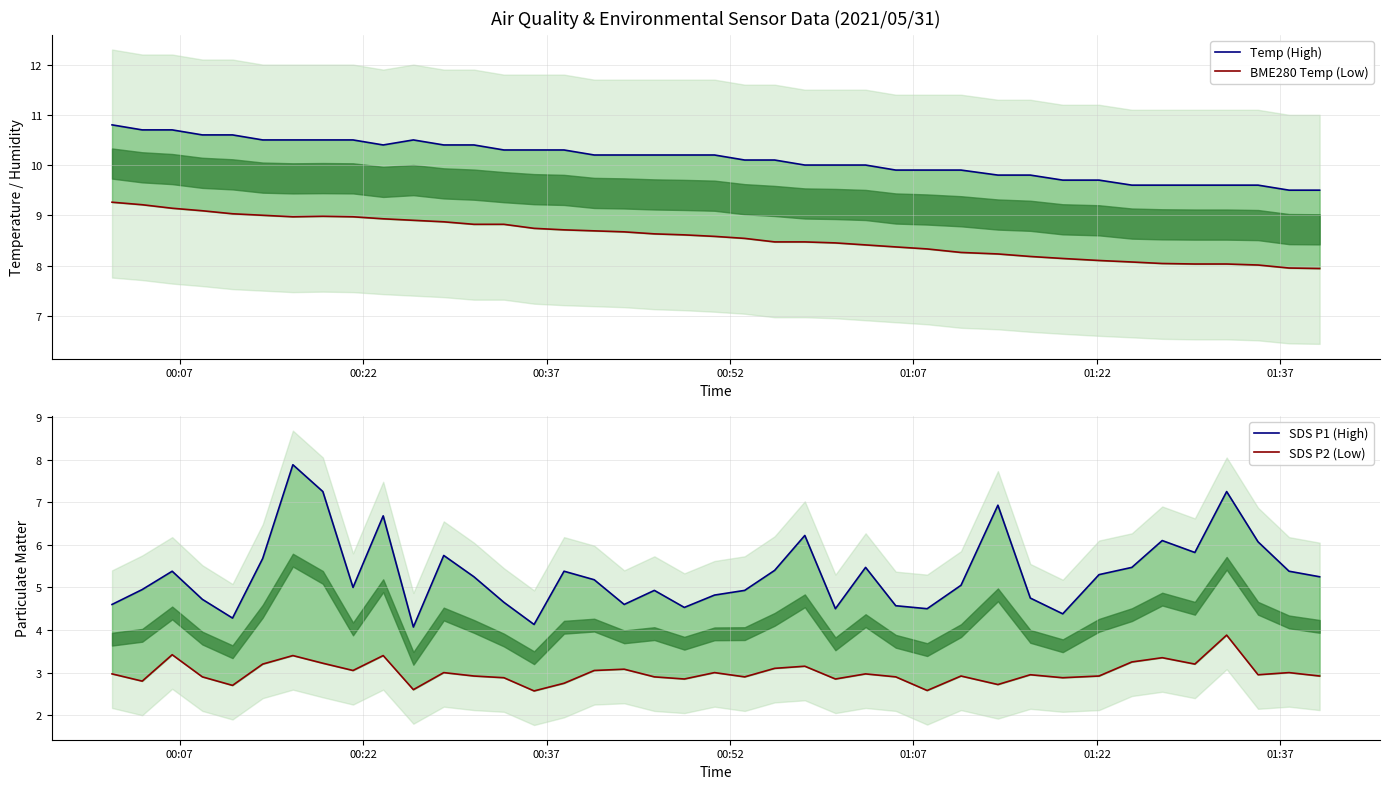

What are all the series names shown in the legend?

Temp (High), BME280 Temp (Low), SDS P1 (High), SDS P2 (Low)